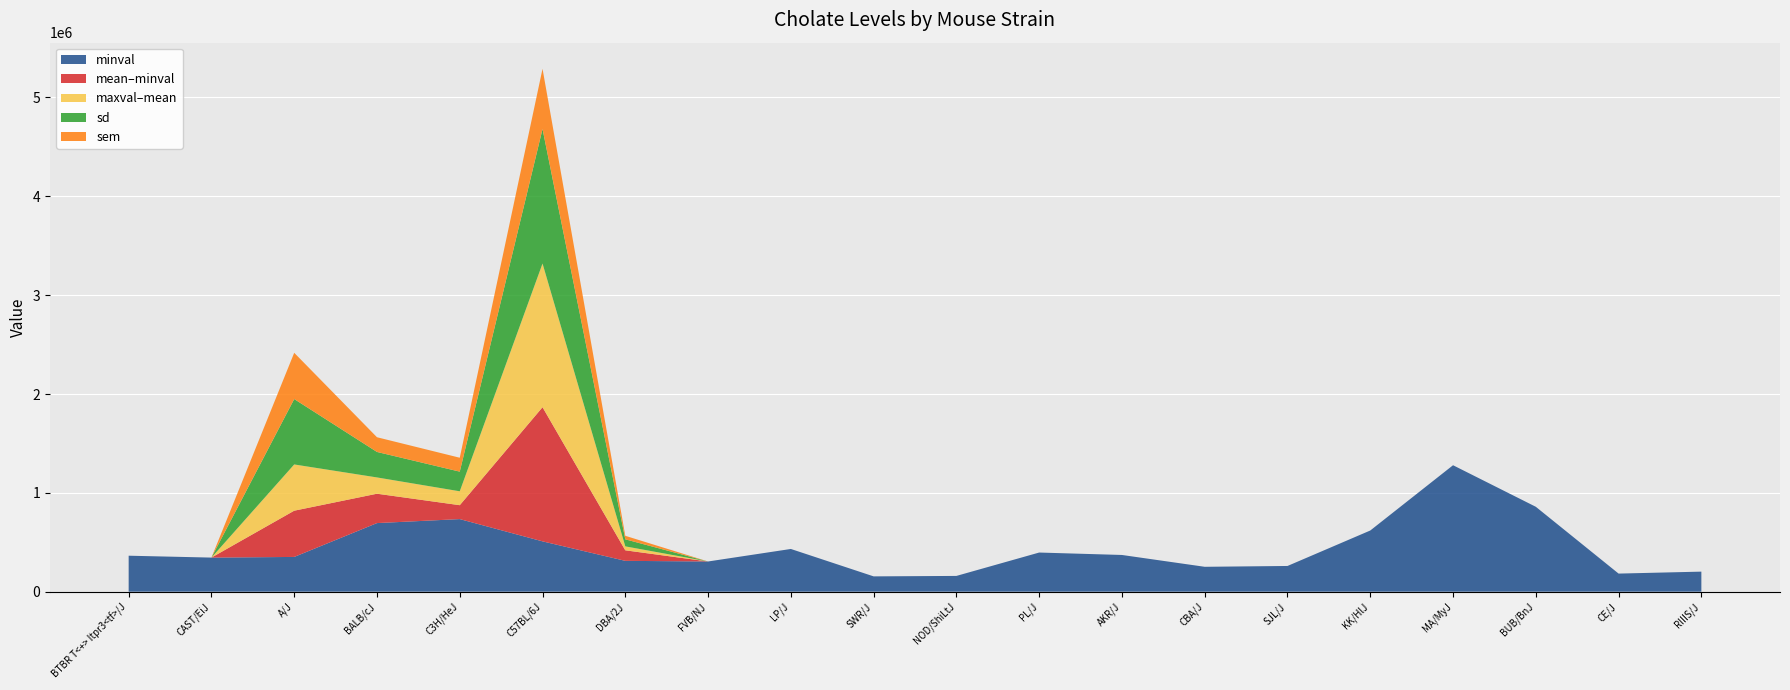

Reading left to right, what are all the values shown in this chart?

mean: BTBR T<+> Itpr3<tf>/J=363938	CAST/EiJ=344908	A/J=819407	BALB/cJ=991138	C3H/HeJ=875026	C57BL/6J=1866425	DBA/2J=418538	FVB/NJ=305542	LP/J=432168	SWR/J=154840	NOD/ShiLtJ=159417	PL/J=395990	AKR/J=371429	CBA/J=251731	SJL/J=260079	KK/HlJ=618908	MA/MyJ=1279348	BUB/BnJ=858928	CE/J=183047	RIIIS/J=202858
minval: BTBR T<+> Itpr3<tf>/J=363938	CAST/EiJ=344908	A/J=351545	BALB/cJ=694001	C3H/HeJ=734381	C57BL/6J=509116	DBA/2J=311881	FVB/NJ=305542	LP/J=432168	SWR/J=154840	NOD/ShiLtJ=159417	PL/J=395990	AKR/J=371429	CBA/J=251731	SJL/J=260079	KK/HlJ=618908	MA/MyJ=1279348	BUB/BnJ=858928	CE/J=183047	RIIIS/J=202858
maxval: BTBR T<+> Itpr3<tf>/J=363938	CAST/EiJ=344908	A/J=1287270	BALB/cJ=1155887	C3H/HeJ=1015672	C57BL/6J=3320204	DBA/2J=458533	FVB/NJ=305542	LP/J=432168	SWR/J=154840	NOD/ShiLtJ=159417	PL/J=395990	AKR/J=371429	CBA/J=251731	SJL/J=260079	KK/HlJ=618908	MA/MyJ=1279348	BUB/BnJ=858928	CE/J=183047	RIIIS/J=202858
sd: BTBR T<+> Itpr3<tf>/J=0	CAST/EiJ=0	A/J=661658	BALB/cJ=257836	C3H/HeJ=198903	C57BL/6J=1361219	DBA/2J=71187	FVB/NJ=0	LP/J=0	SWR/J=0	NOD/ShiLtJ=0	PL/J=0	AKR/J=0	CBA/J=0	SJL/J=0	KK/HlJ=0	MA/MyJ=0	BUB/BnJ=0	CE/J=0	RIIIS/J=0
sem: BTBR T<+> Itpr3<tf>/J=0	CAST/EiJ=0	A/J=467863	BALB/cJ=148862	C3H/HeJ=140646	C57BL/6J=608756	DBA/2J=35594	FVB/NJ=0	LP/J=0	SWR/J=0	NOD/ShiLtJ=0	PL/J=0	AKR/J=0	CBA/J=0	SJL/J=0	KK/HlJ=0	MA/MyJ=0	BUB/BnJ=0	CE/J=0	RIIIS/J=0